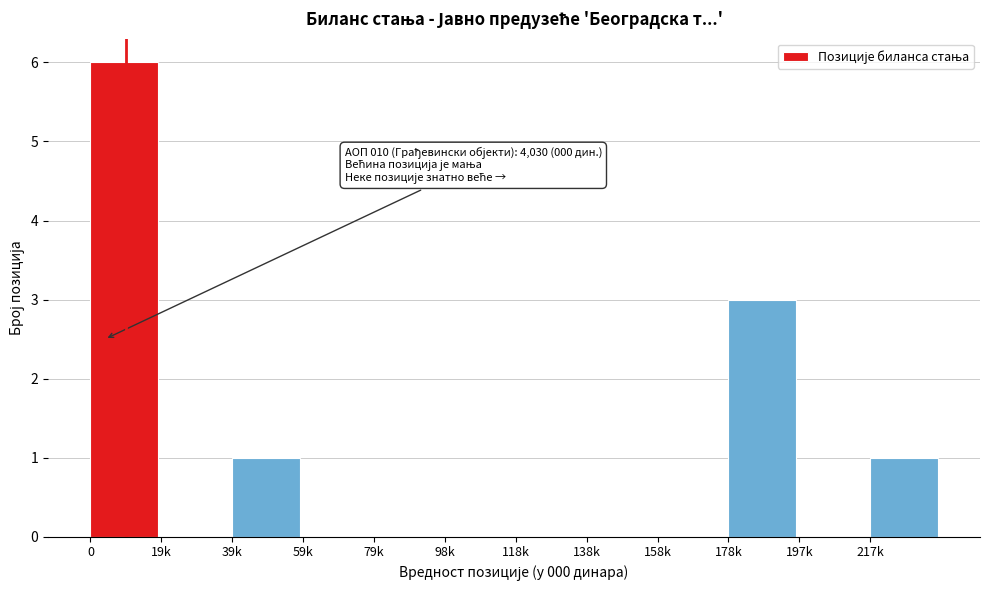

Reading right to left, extract all data points from this chart.

217k=1	197k=0	178k=3	158k=0	138k=0	118k=0	98k=0	79k=0	59k=0	39k=1	19k=0	0=6